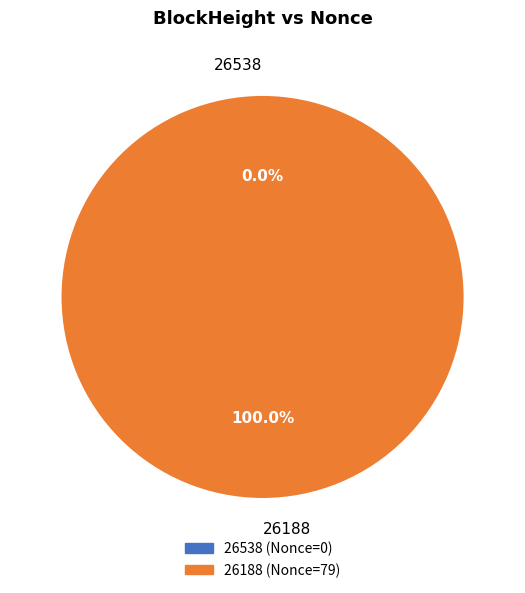

Which category has the biggest portion of the pie?

26188